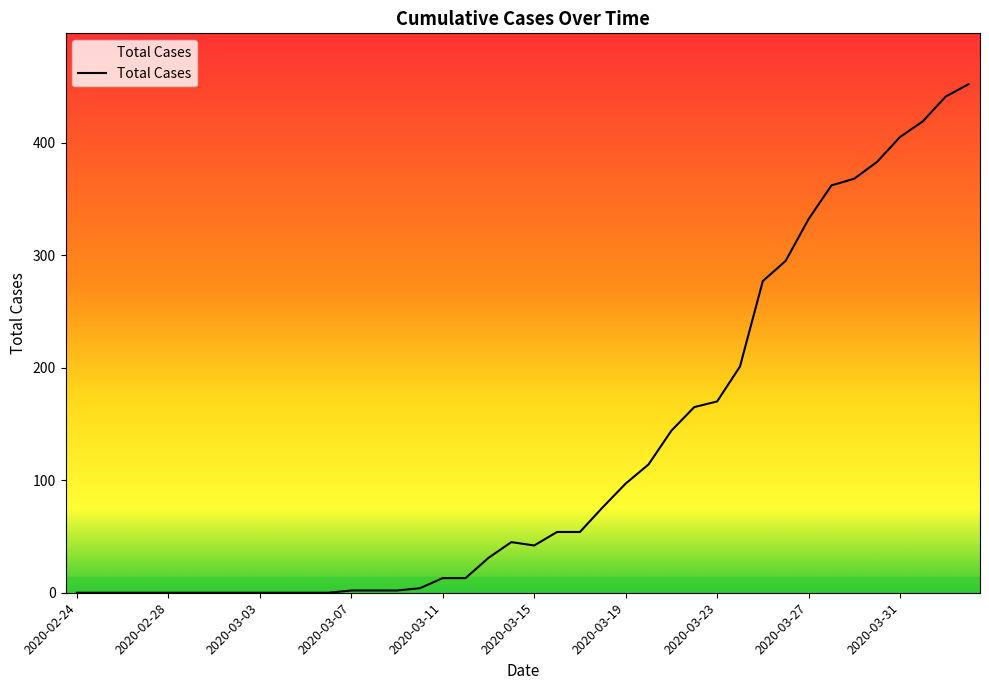

What is the sum of all values?

4963